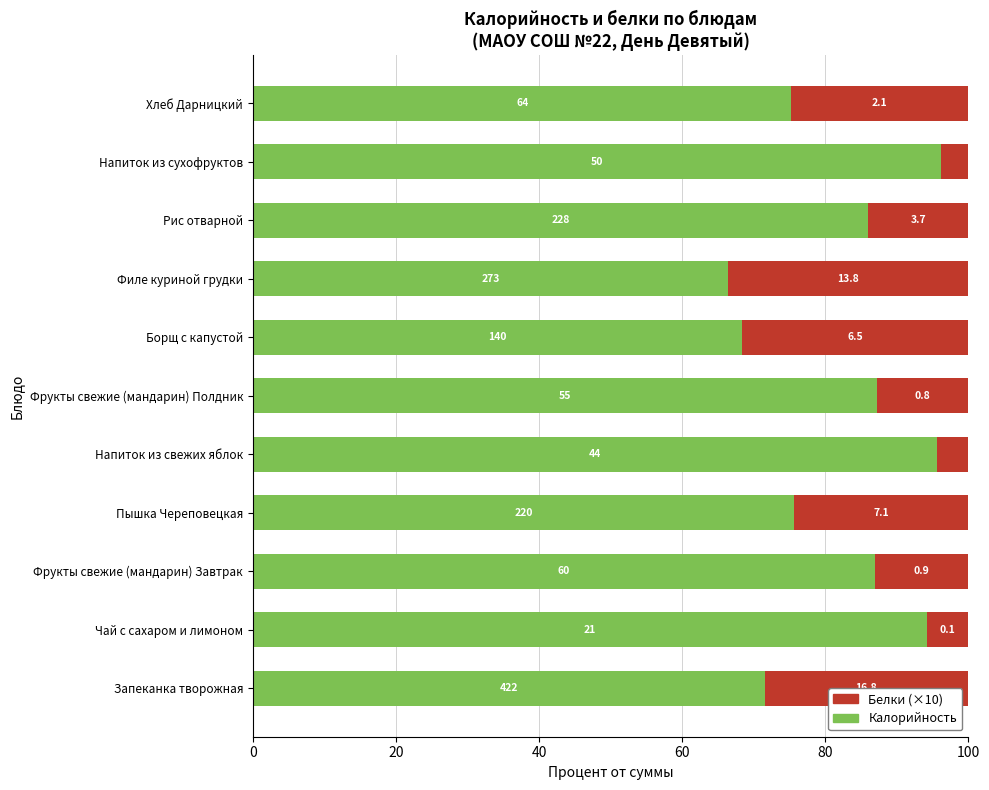

What are all the series names shown in the legend?

Белки (×10), Калорийность